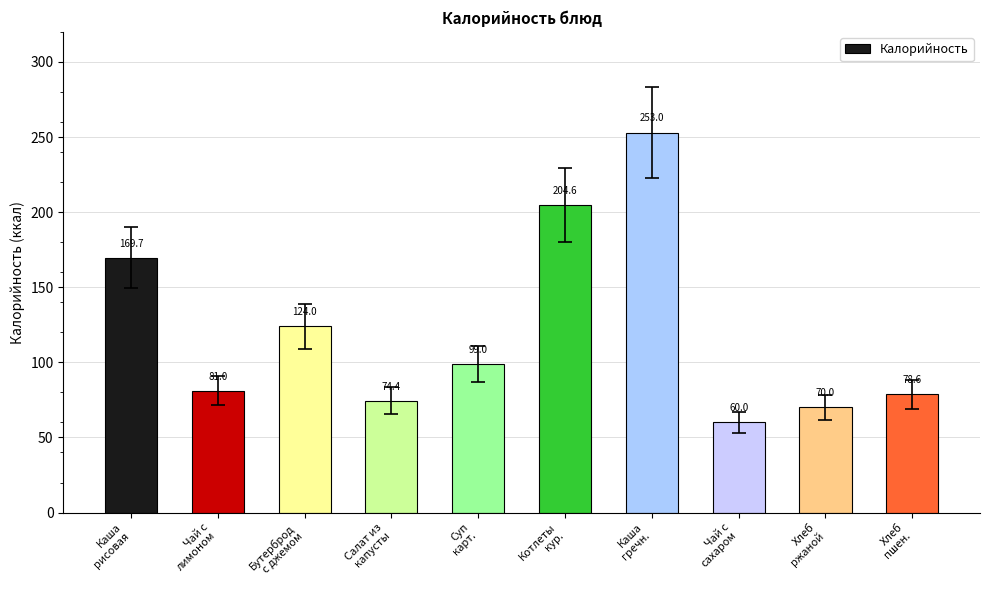

Reading left to right, list all the values displayed in this chart.

169.7	81.0	124.0	74.4	99.0	204.6	253.0	60.0	70.0	78.6